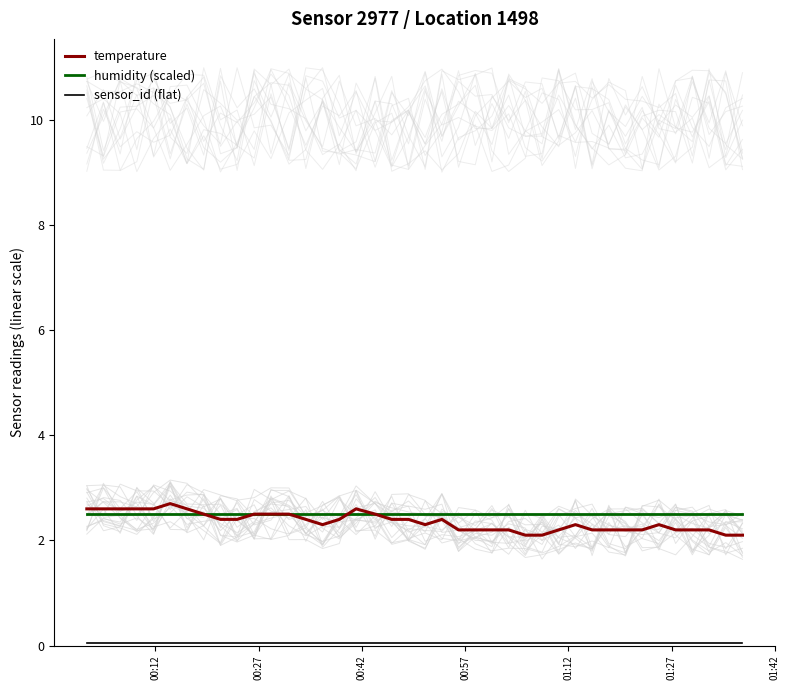

What is the maximum value for temperature?

2.7